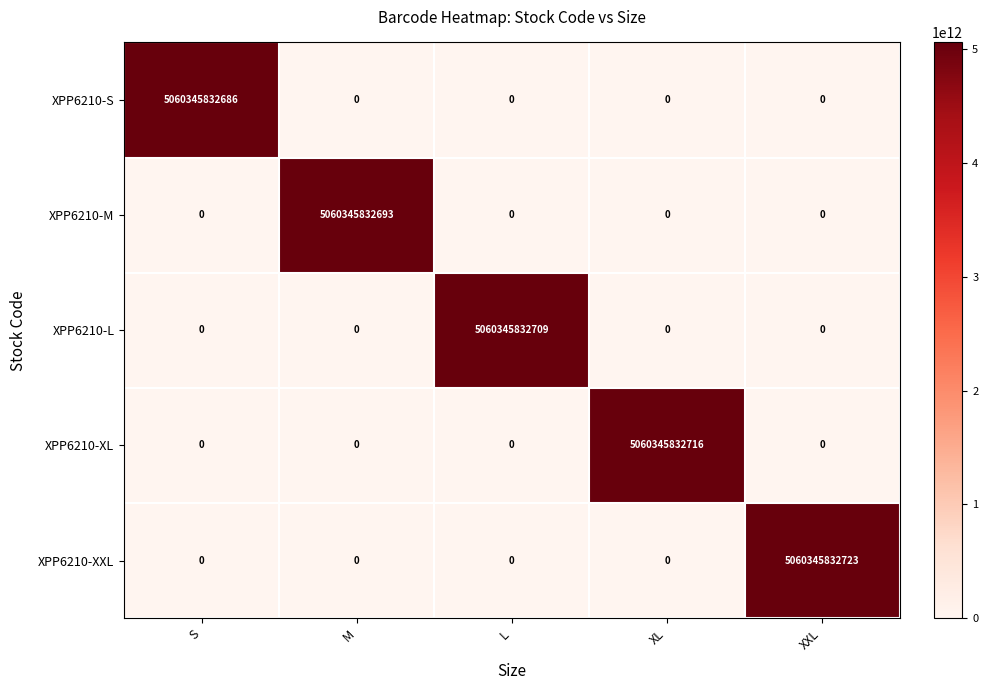

At which label is XPP6210-L closest to 2530172916354?

S